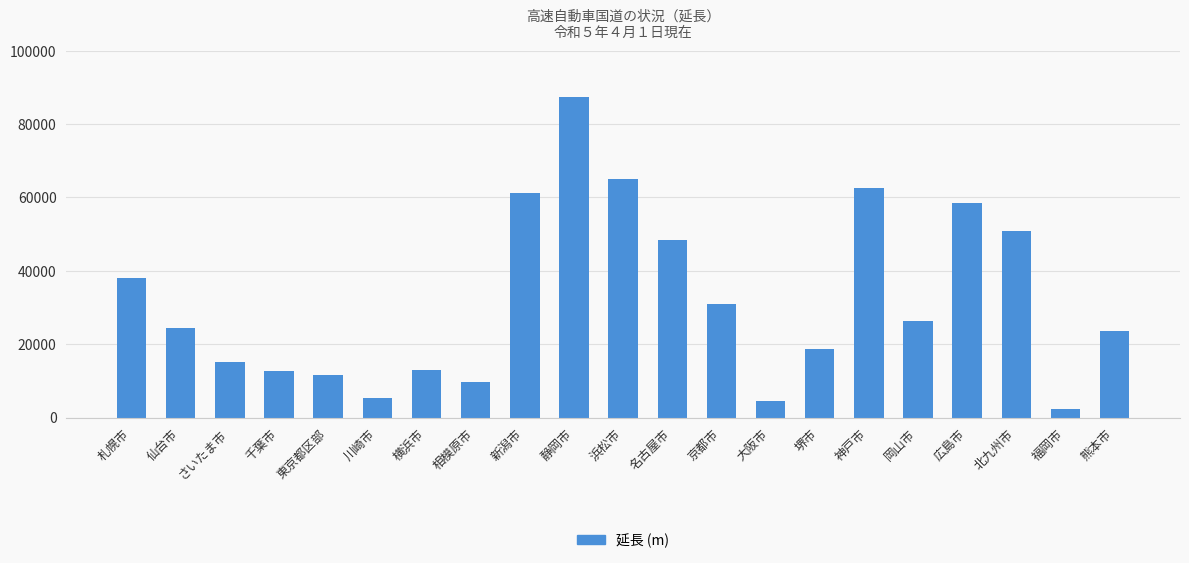

What is the average value?

31919